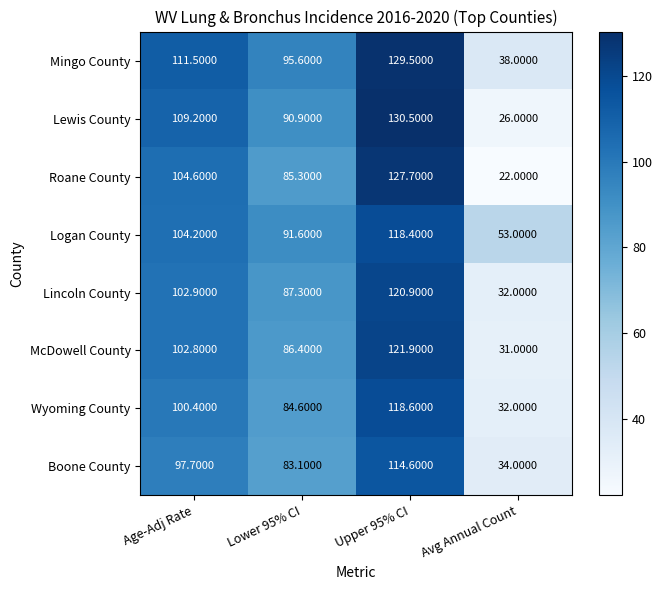

Which series has the widest spread of values?

Roane County